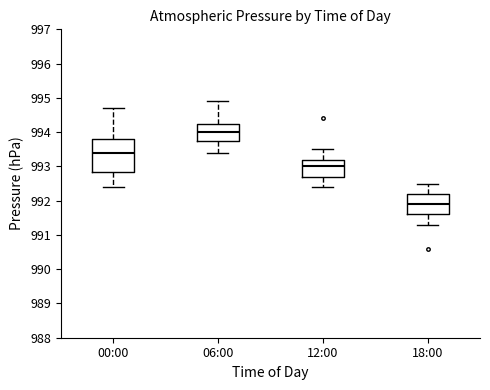

Which box's median line is the highest?

06:00